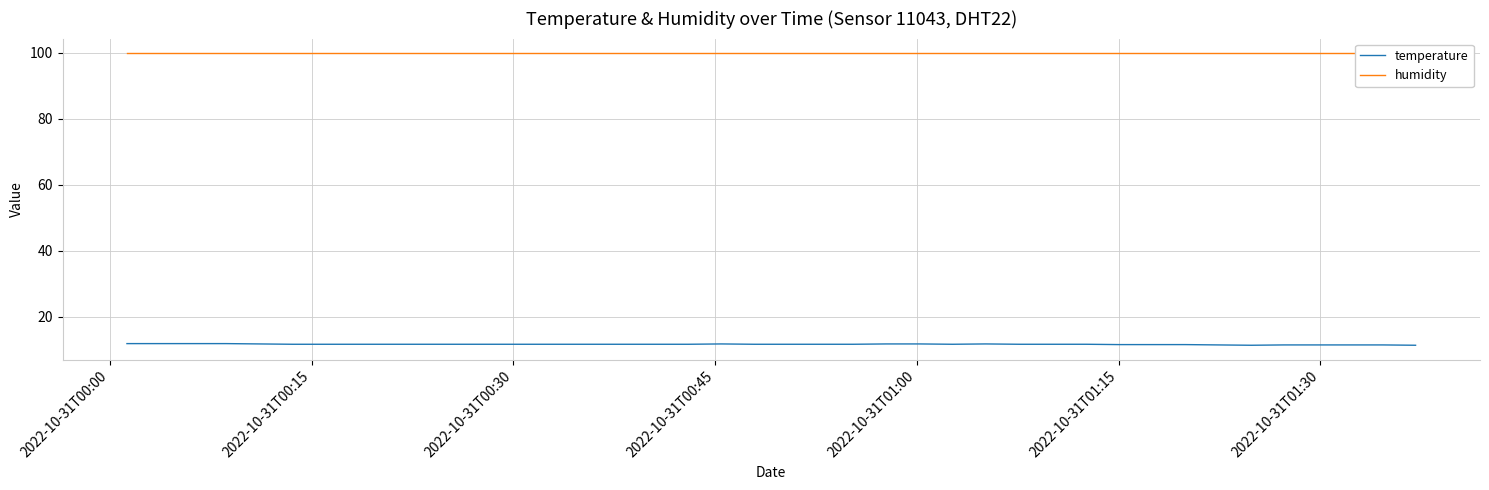

What is the maximum value for temperature?

11.9